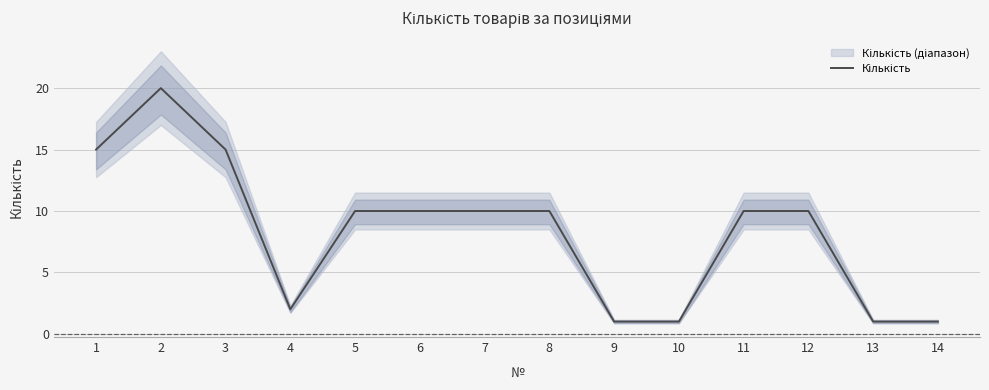

The chart shows a value of 10 at 8. True or false?

True